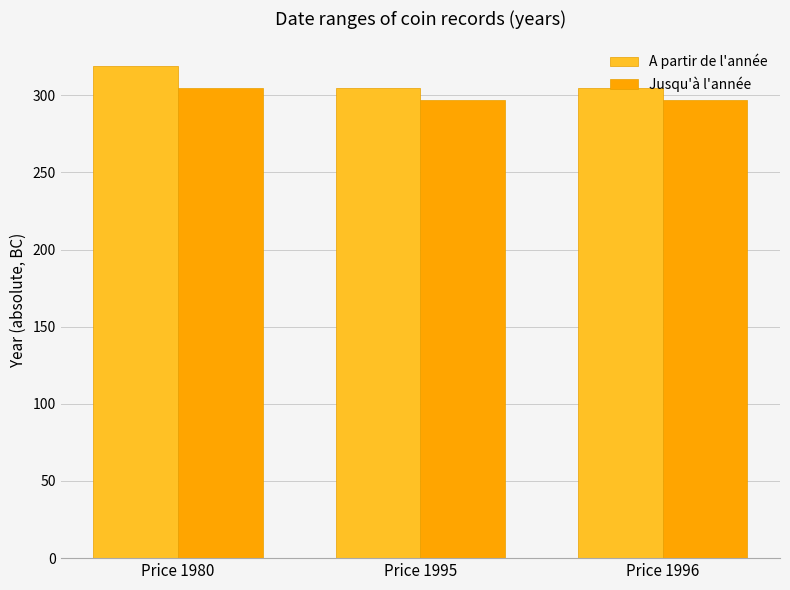

How many bars are there in total?

6